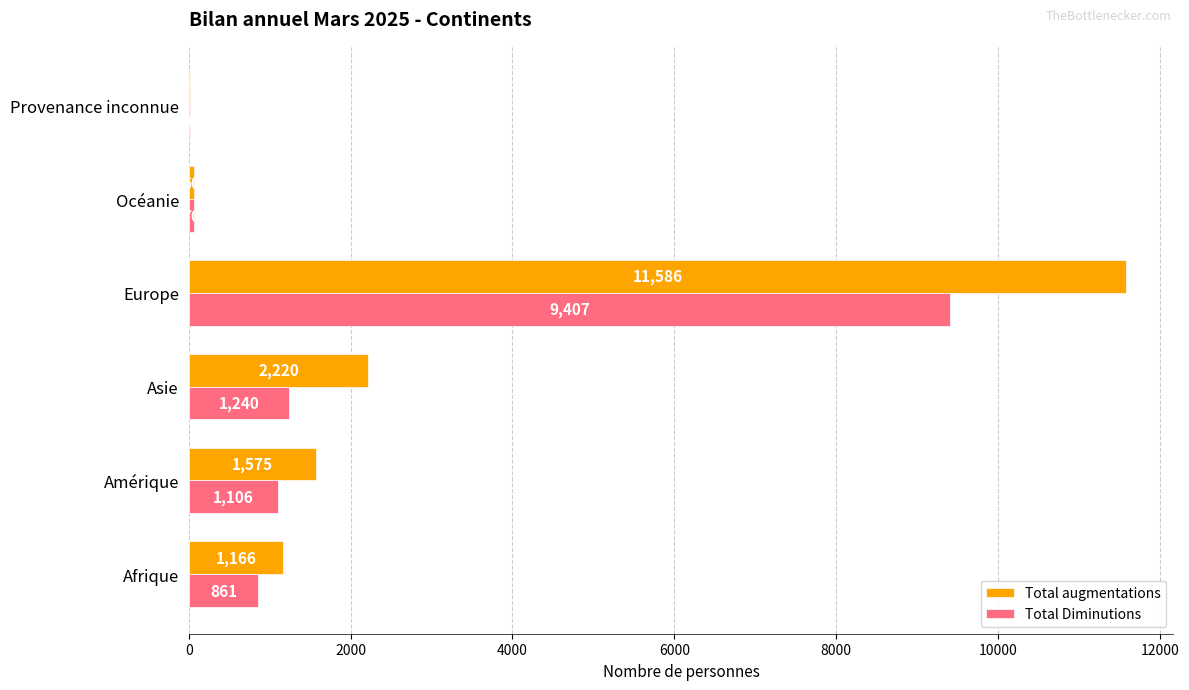

What are all the series names shown in the legend?

Total augmentations, Total Diminutions